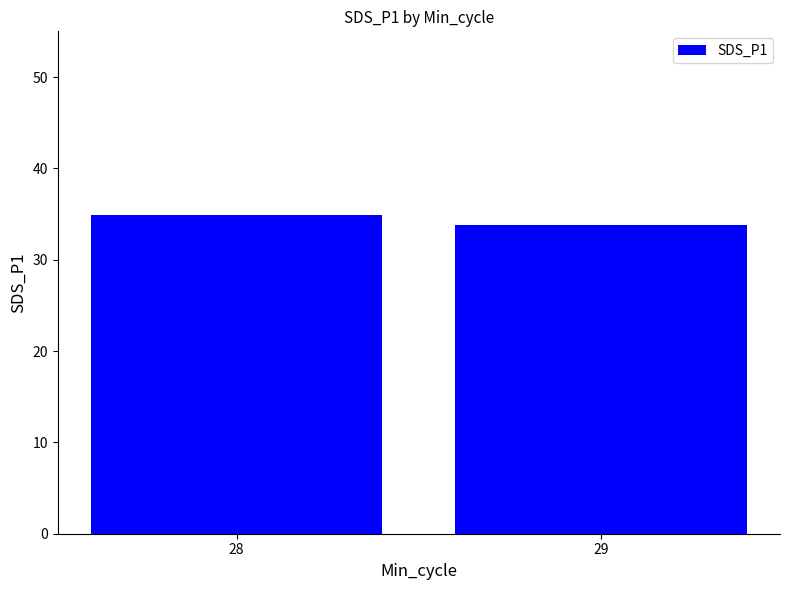

What is the smallest value displayed?

33.8